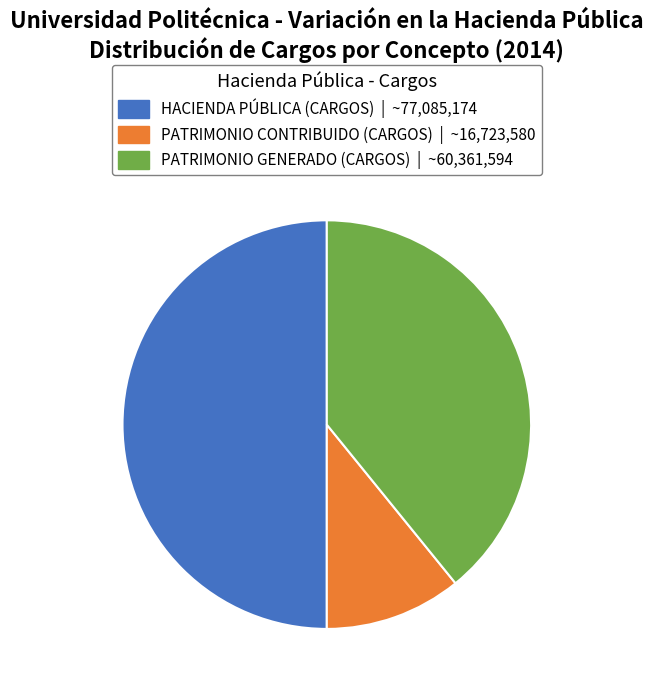

Is the sum of HACIENDA PÚBLICA (CARGOS) and PATRIMONIO CONTRIBUIDO (CARGOS) greater than half?

Yes